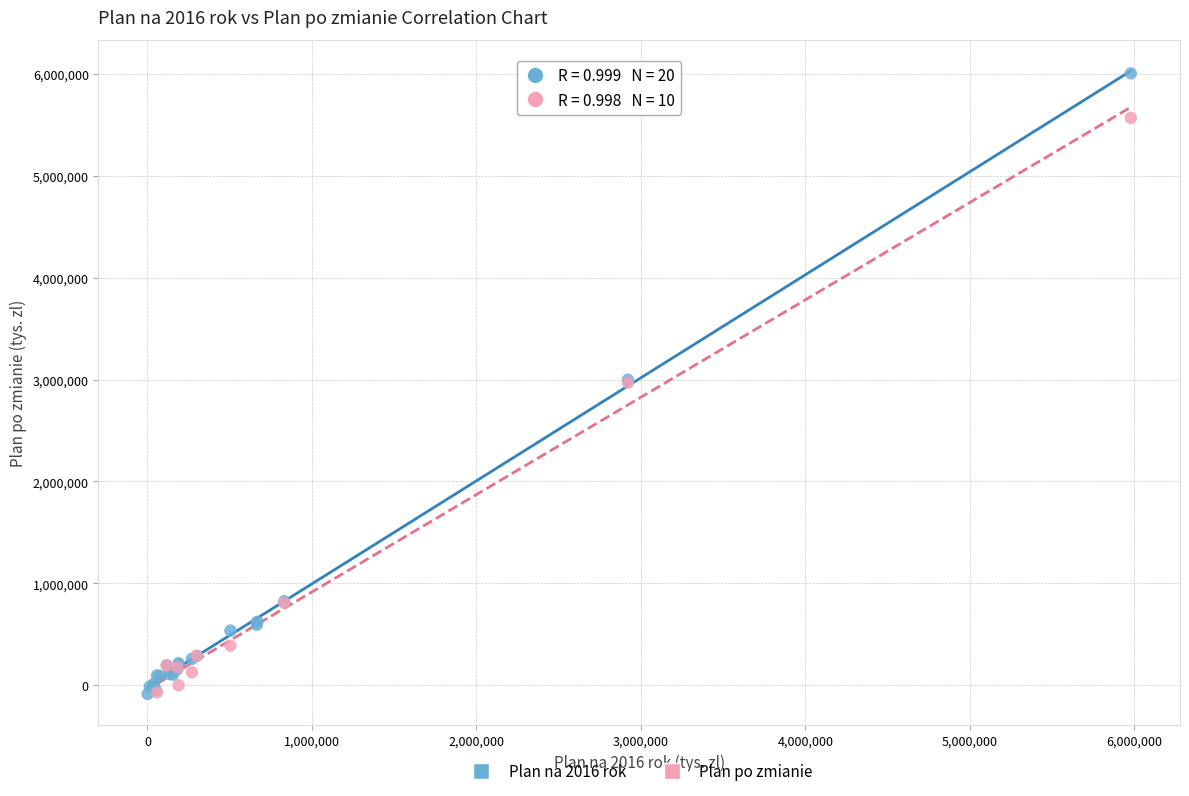

Which series contains the highest Y value?

Plan na 2016 rok